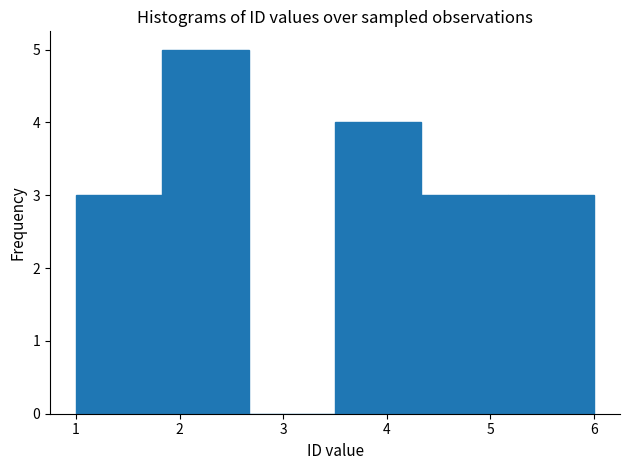

Reading left to right, list every bar in this chart as the range it spans on the x-axis followed by its height. Neither the bar edges nor the heights are printed on the chart, so give them approximately, as read against the axes.

1.0 to 1.8: 3
1.8 to 2.7: 5
2.7 to 3.5: 0
3.5 to 4.3: 4
4.3 to 5.2: 3
5.2 to 6.0: 3